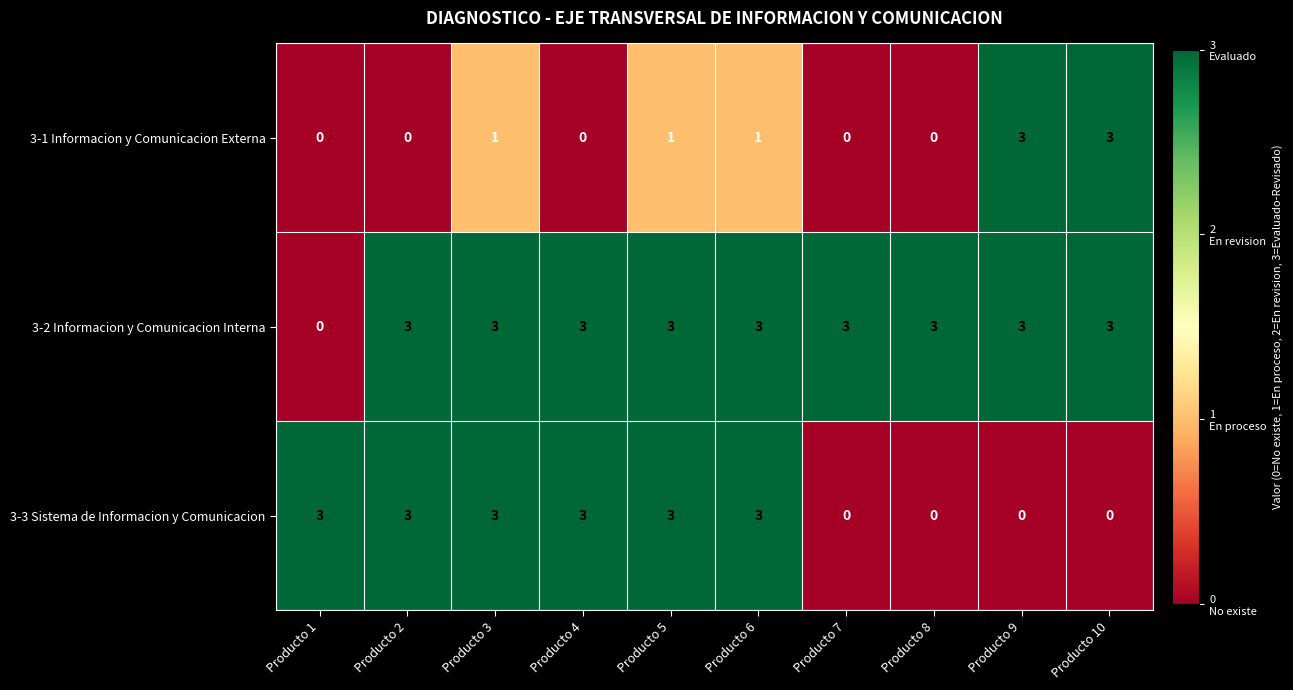

List the series in order of their overall mean, lowest first.

3-1 Informacion y Comunicacion Externa, 3-3 Sistema de Informacion y Comunicacion, 3-2 Informacion y Comunicacion Interna